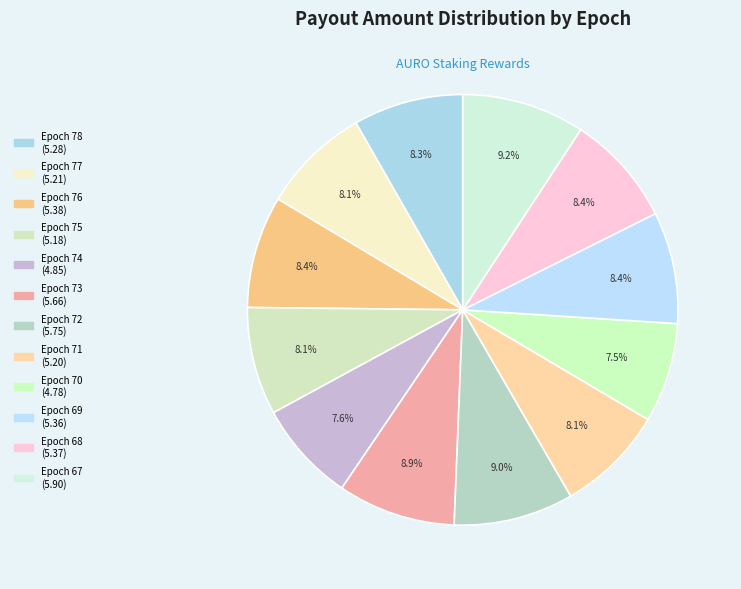

What is the ratio of the value at Epoch 69 to the value at Epoch 76?

1.0